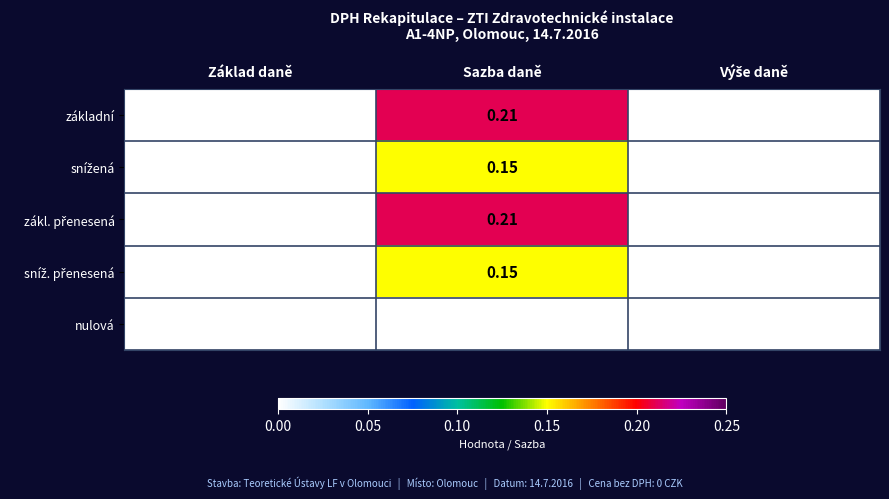

How many categories are shown in the chart?

3